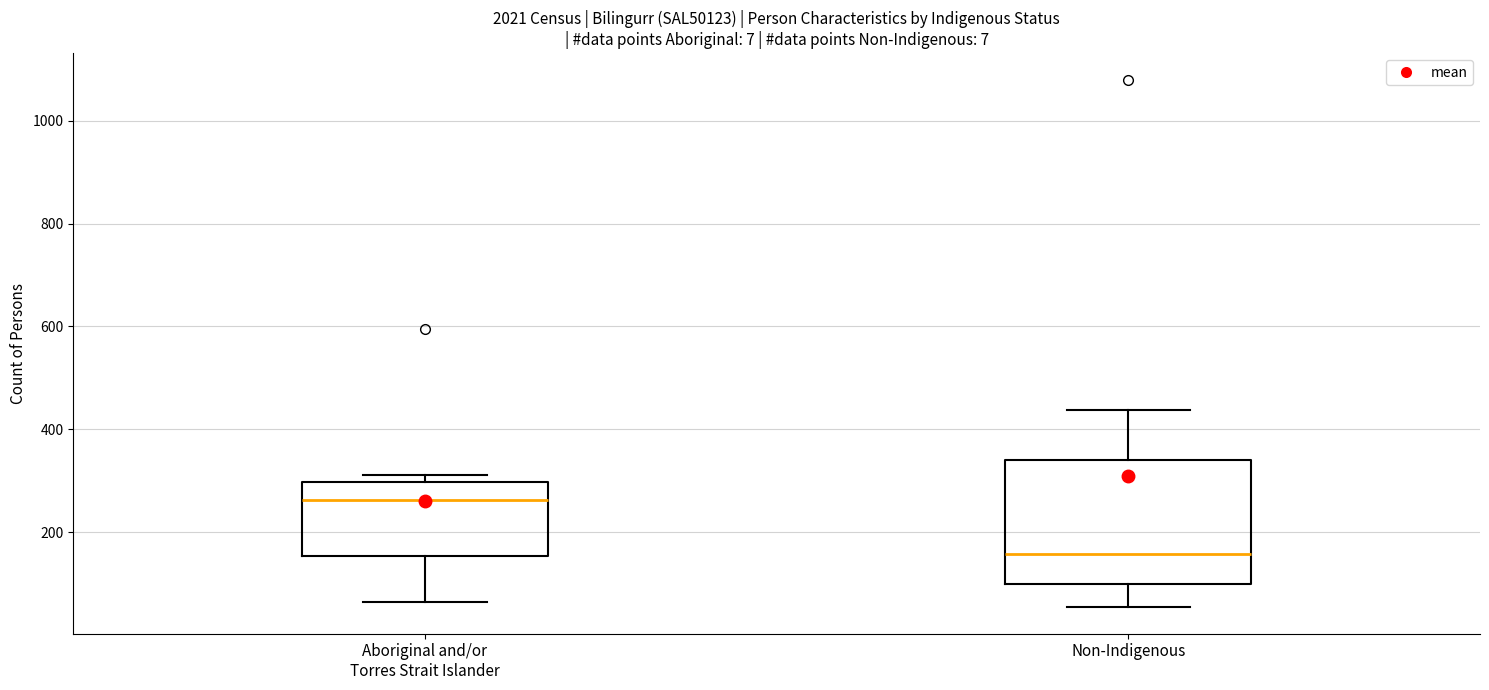

Which box is the tallest, from its lower edge to its upper edge?

Non-Indigenous